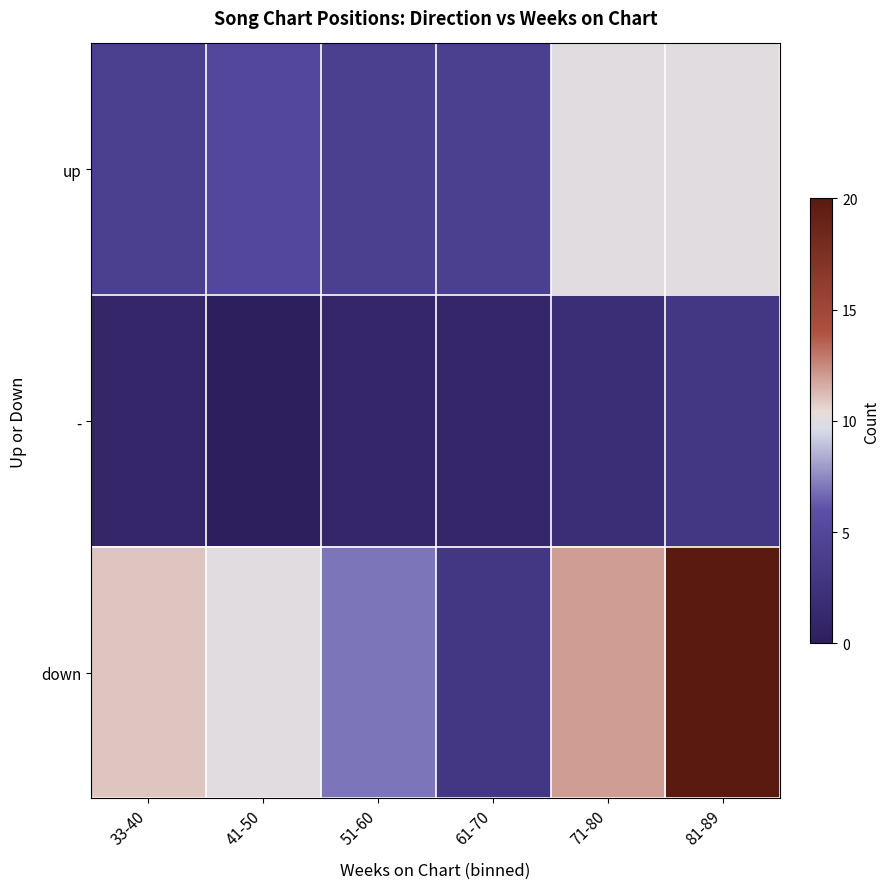

Rank the series at 41-50 from lowest to highest value.

-, up, down